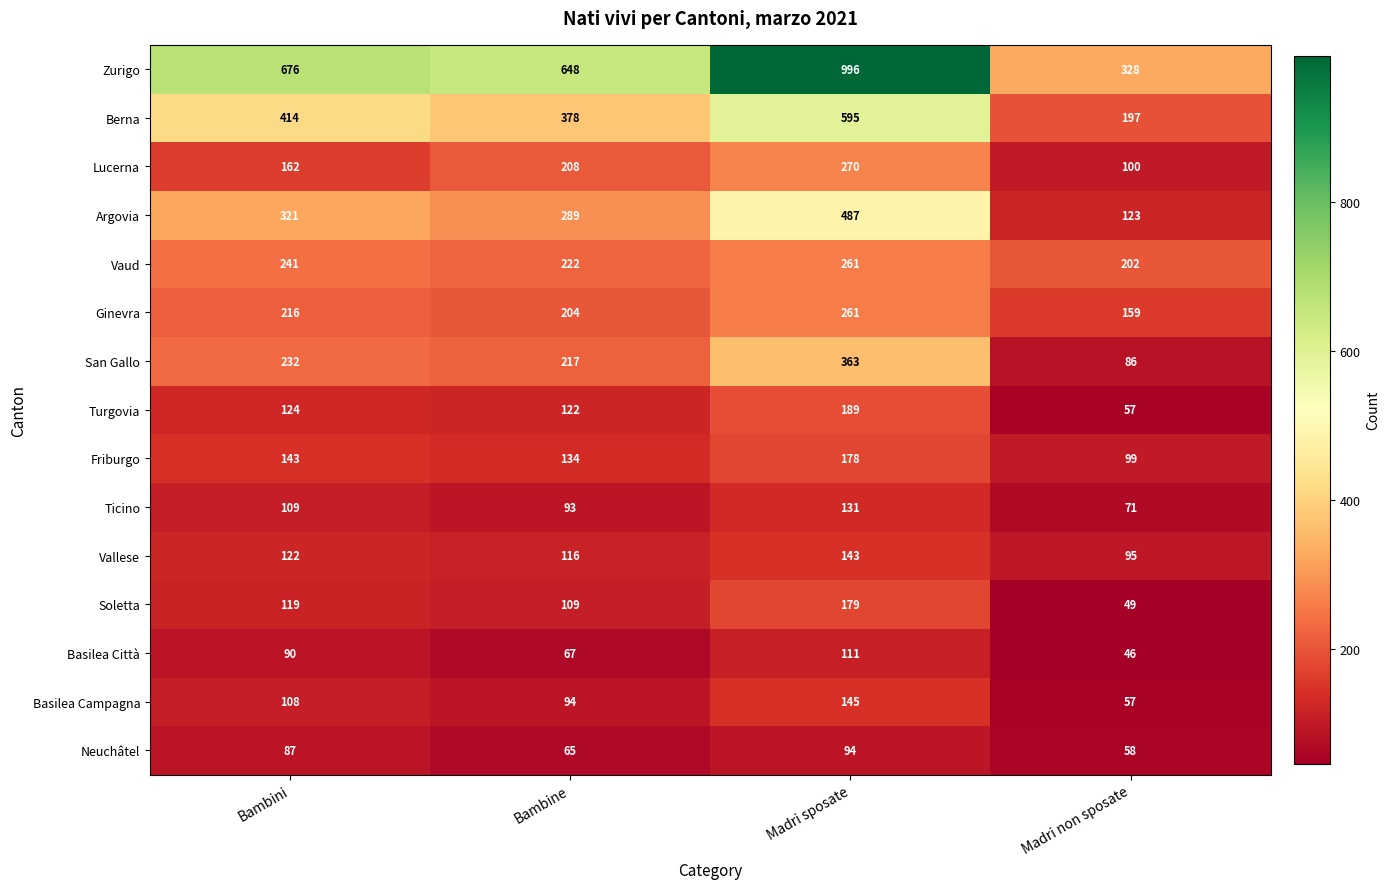

The San Gallo series shows 324 at Bambini. True or false?

False